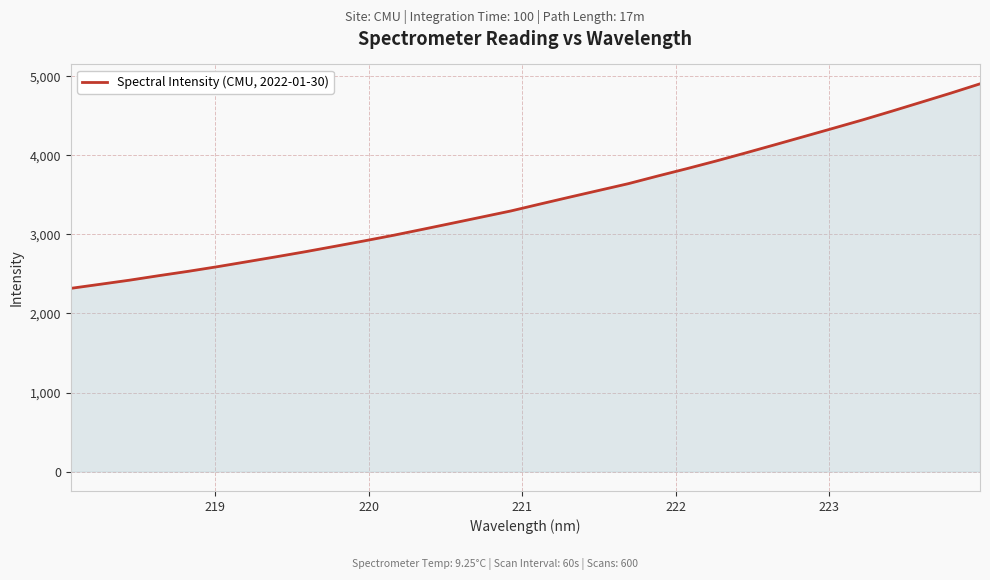

How many lines are shown in the chart?

1